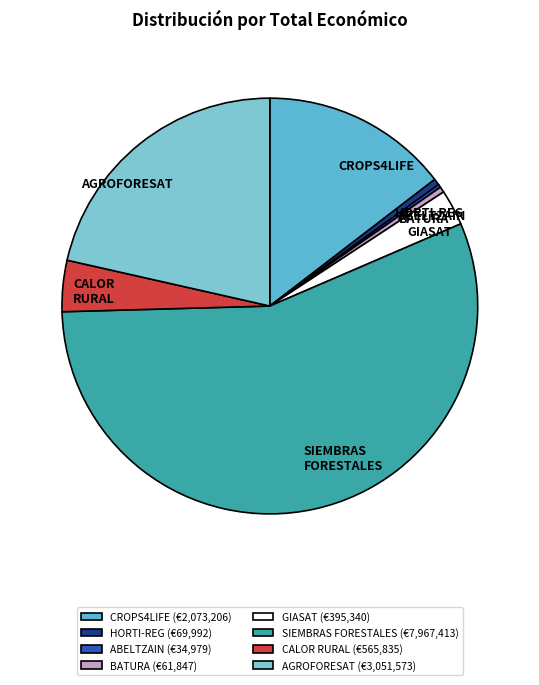

What is the ratio of the value at CROPS4LIFE to the value at AGROFORESAT?

0.7